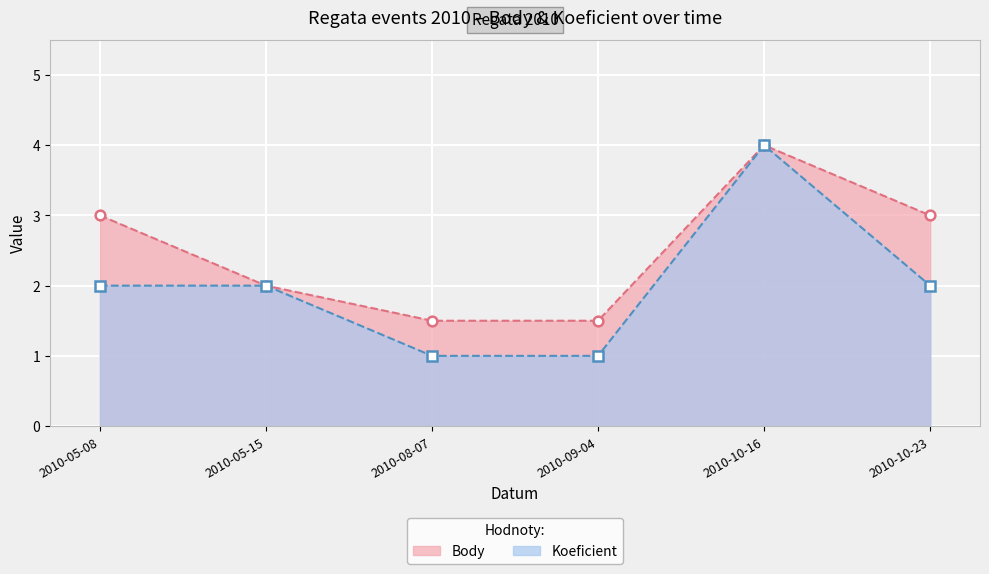

What is the label of the 5th point from the right?

2010-05-15